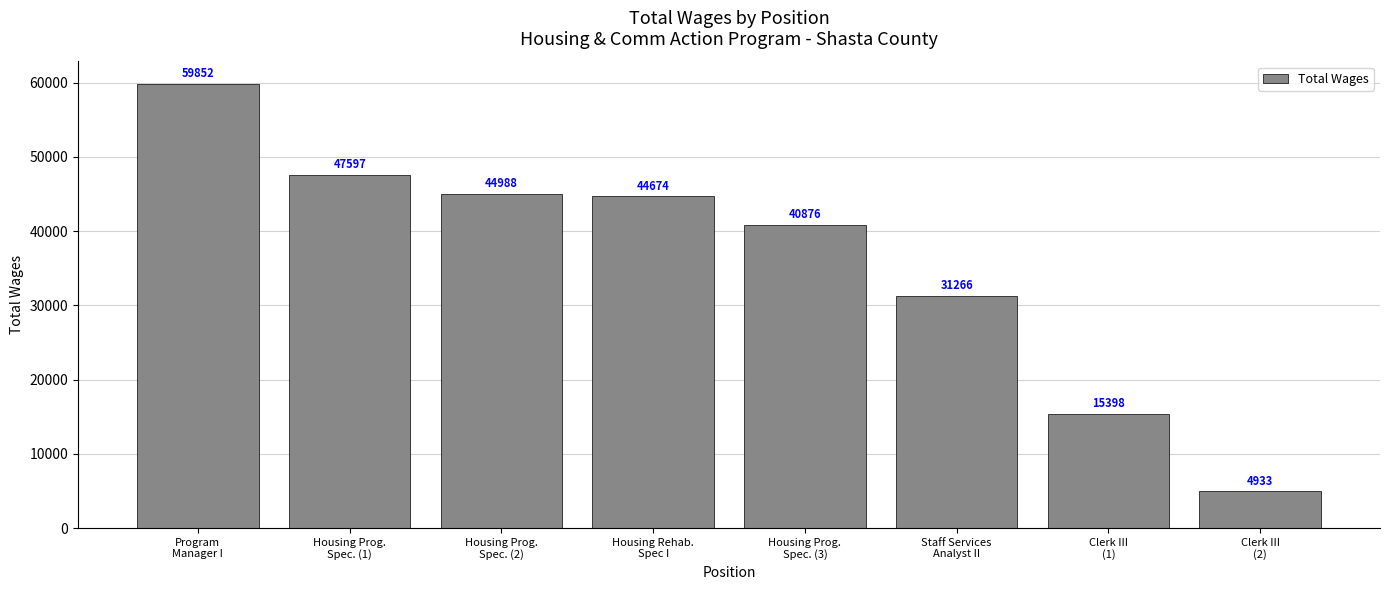

Reading right to left, what are all the values shown in this chart?

Clerk III
(2)=4933	Clerk III
(1)=15398	Staff Services
Analyst II=31266	Housing Prog.
Spec. (3)=40876	Housing Rehab.
Spec I=44674	Housing Prog.
Spec. (2)=44988	Housing Prog.
Spec. (1)=47597	Program
Manager I=59852